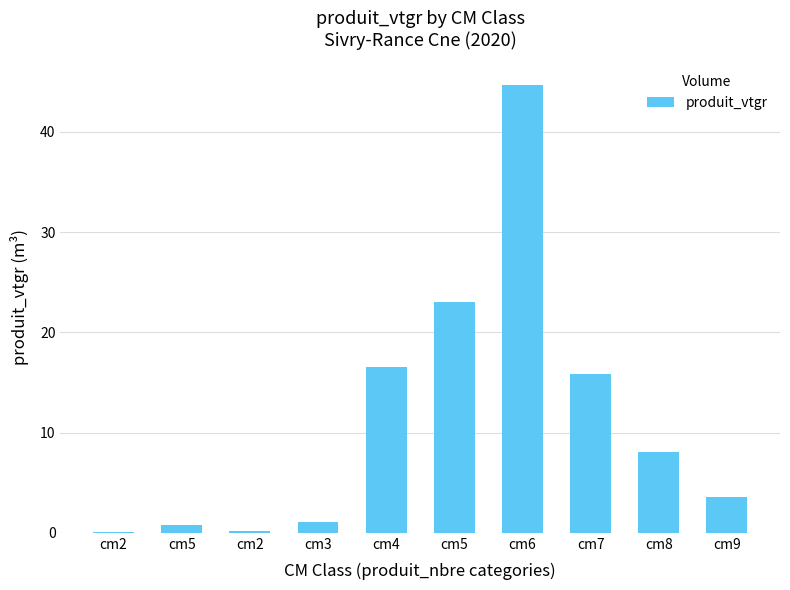

Reading left to right, extract all data points from this chart.

cm2=0.1	cm5=0.8	cm2=0.2	cm3=1.1	cm4=16.6	cm5=23.1	cm6=44.7	cm7=15.8	cm8=8.1	cm9=3.6